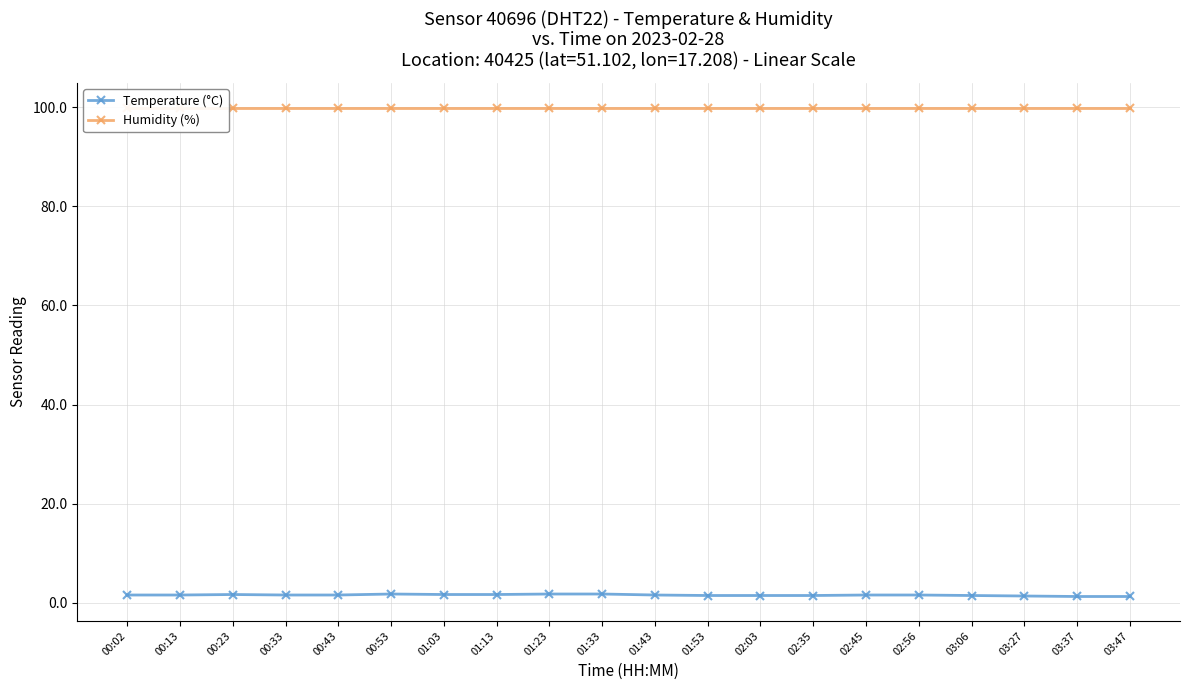

What is the label of the 7th point from the left?

01:03